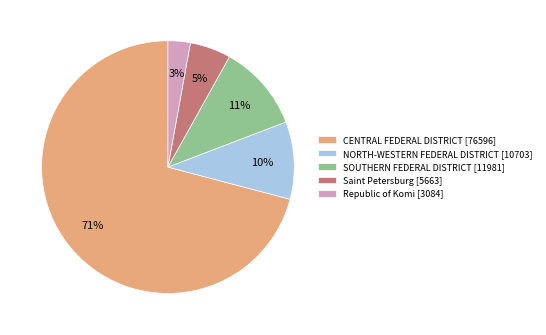

To the nearest percent, what is the difference between the largest and smallest slice percentages?

68%